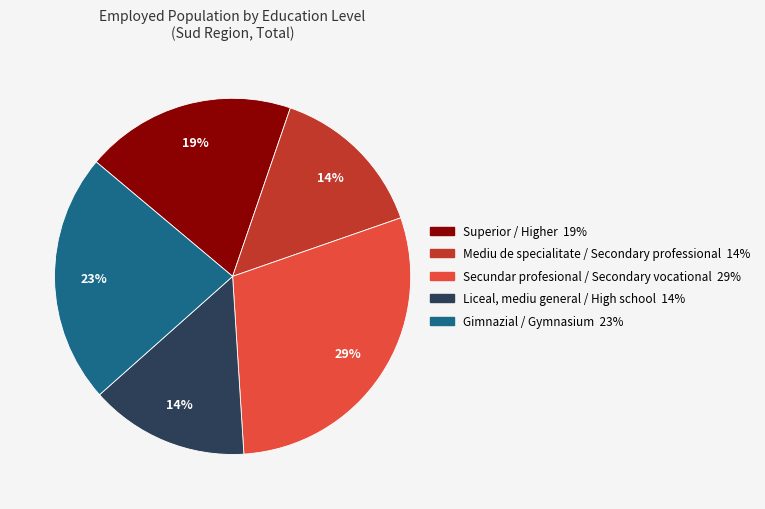

Combined, do Secundar profesional / Secondary vocational and Liceal, mediu general / High school account for over 50%?

No